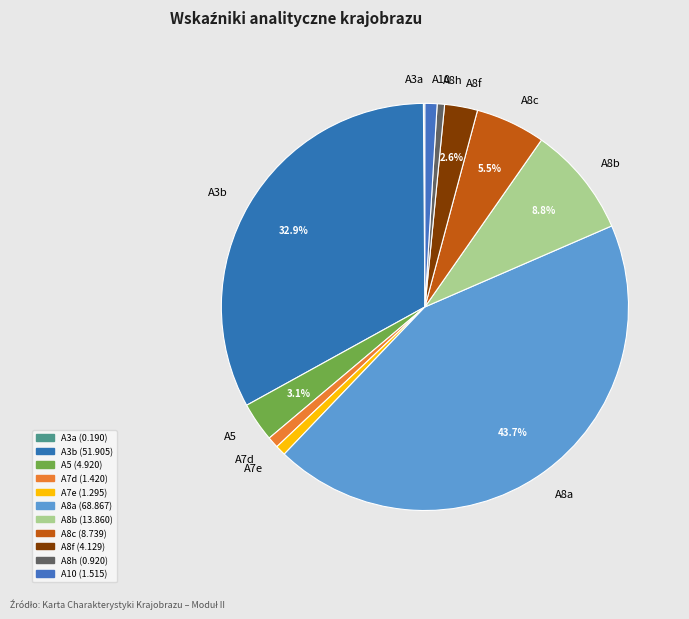

Between A7e and A8f, which is larger?

A8f